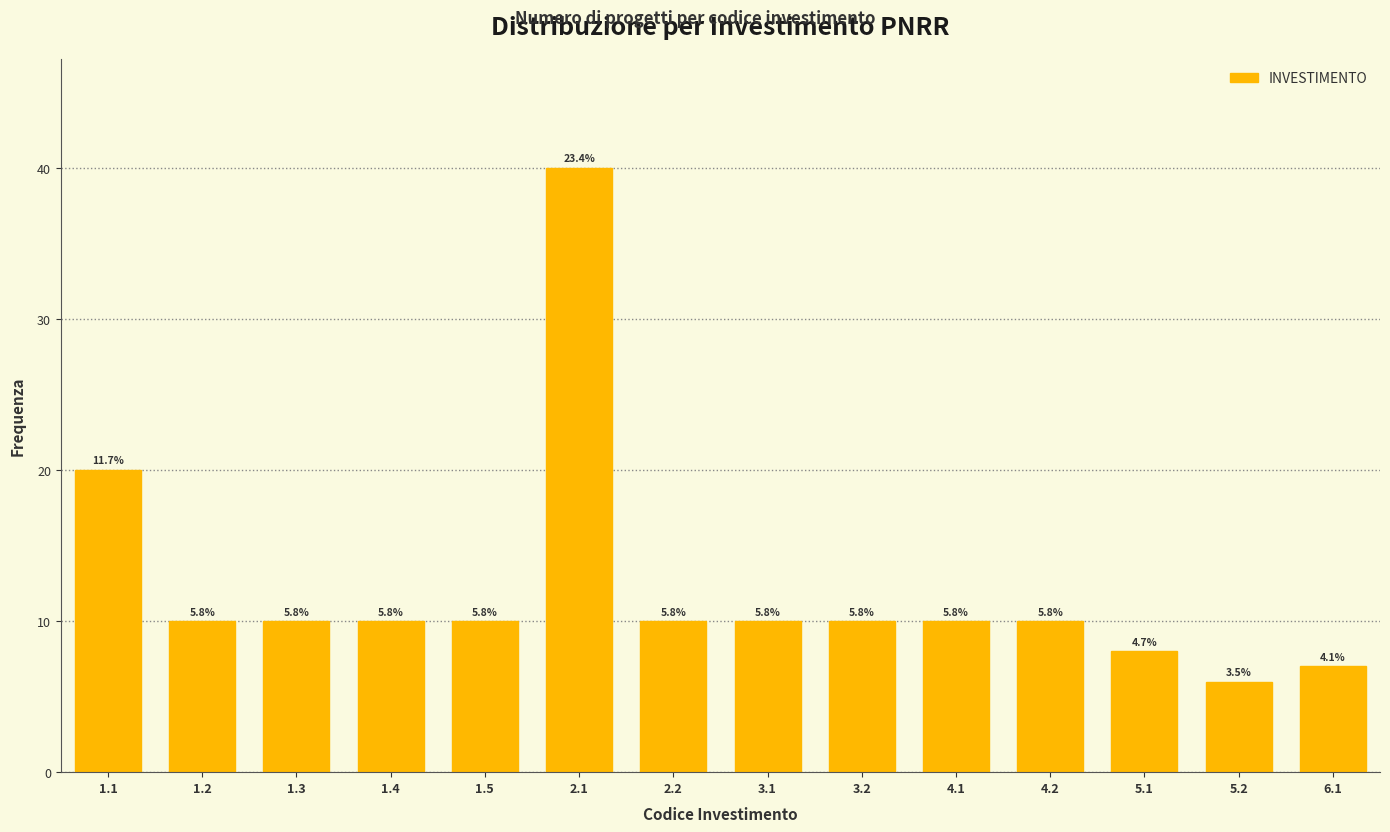

How many bars are there in total?

14